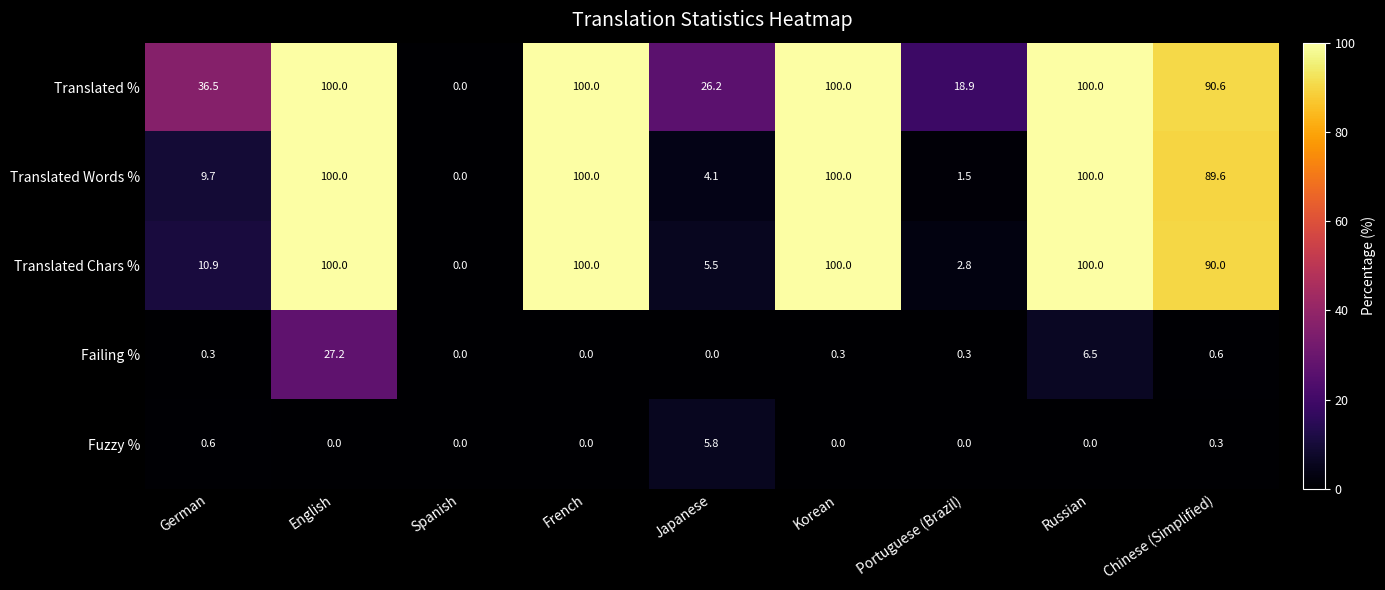

What is the average value of the Translated Chars % series?

56.6